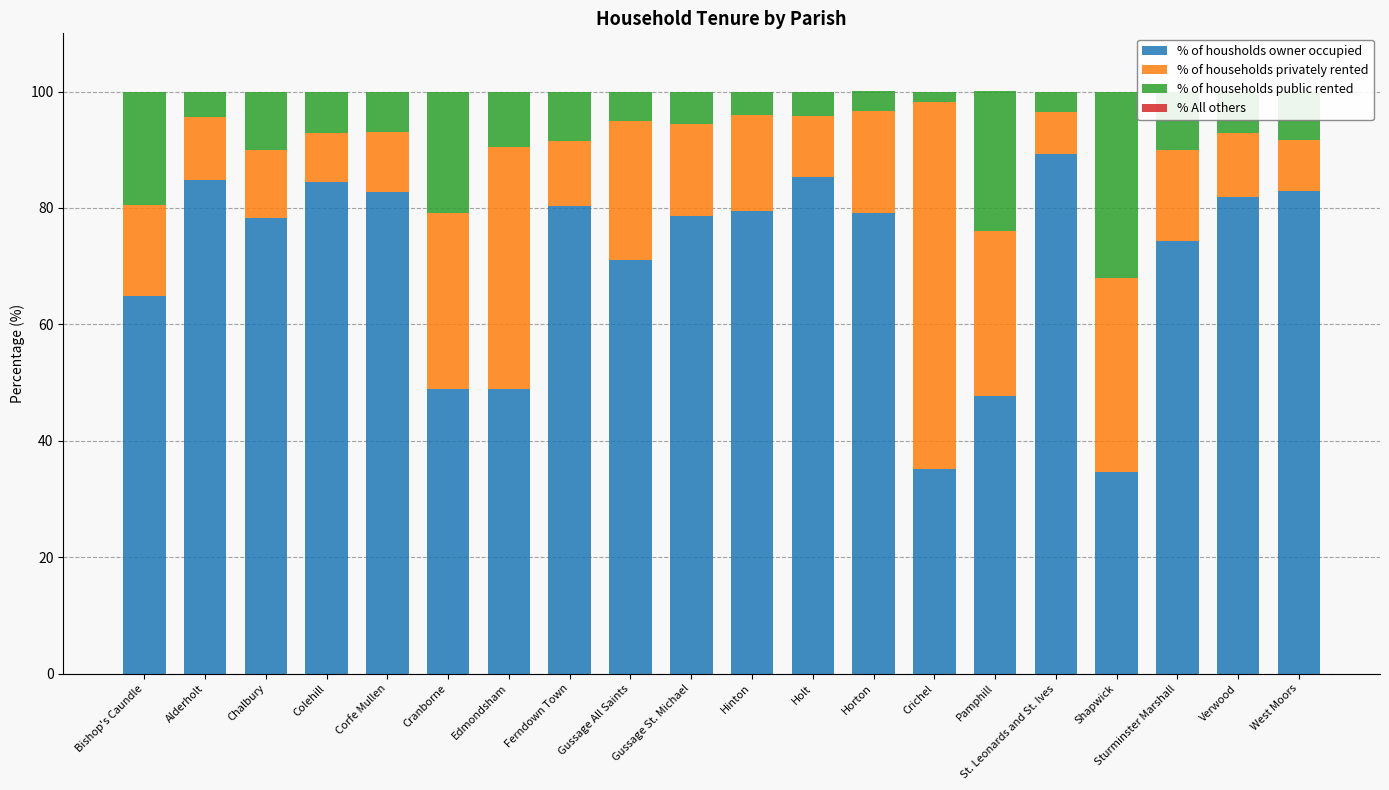

List the series in order of their peak value, highest first.

% of housholds owner occupied, % of households privately rented, % of households public rented, % All others